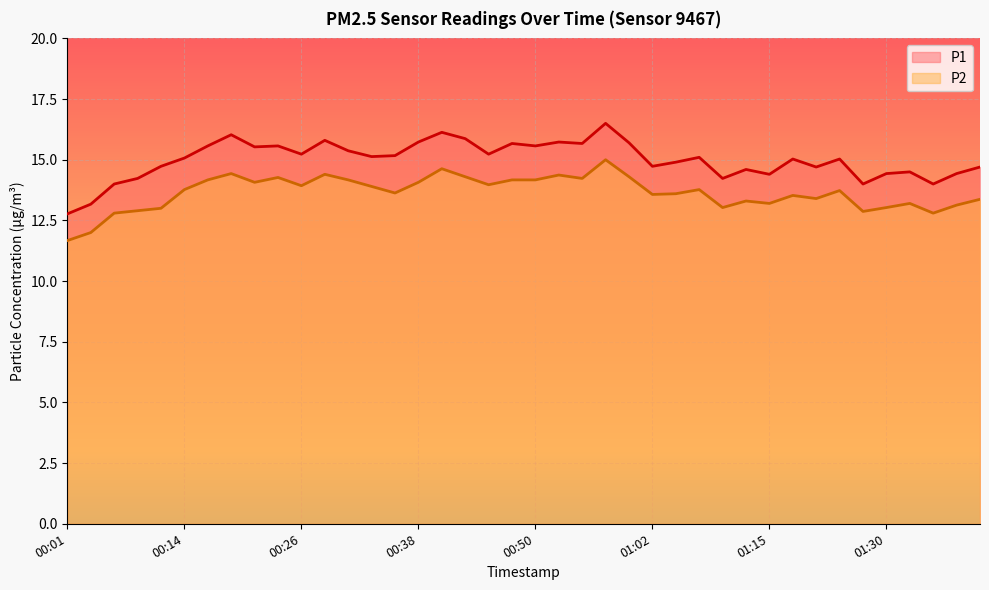

What is the difference between the highest and lowest values at 00:26?

1.3